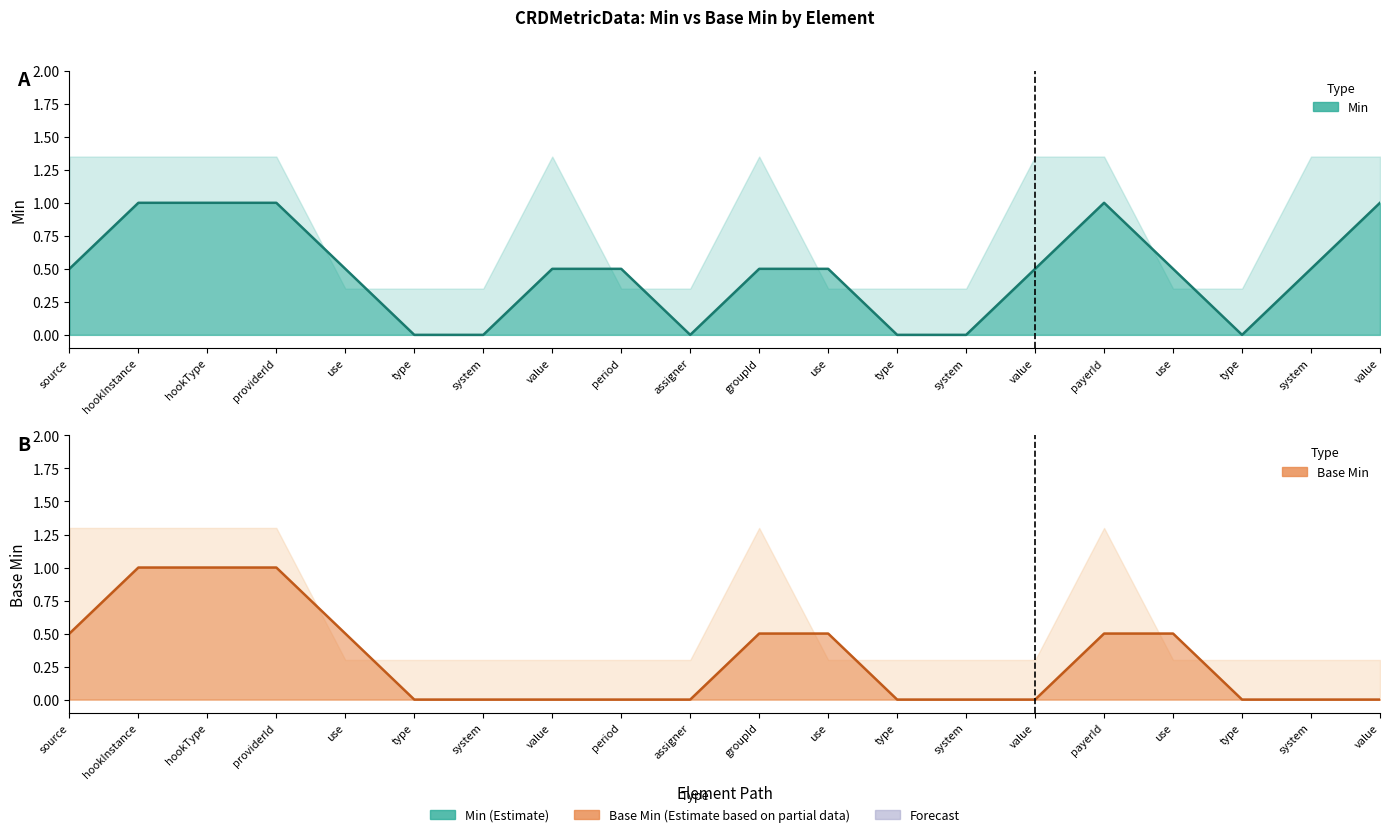

Does the chart display data point markers on the line(s)?

No